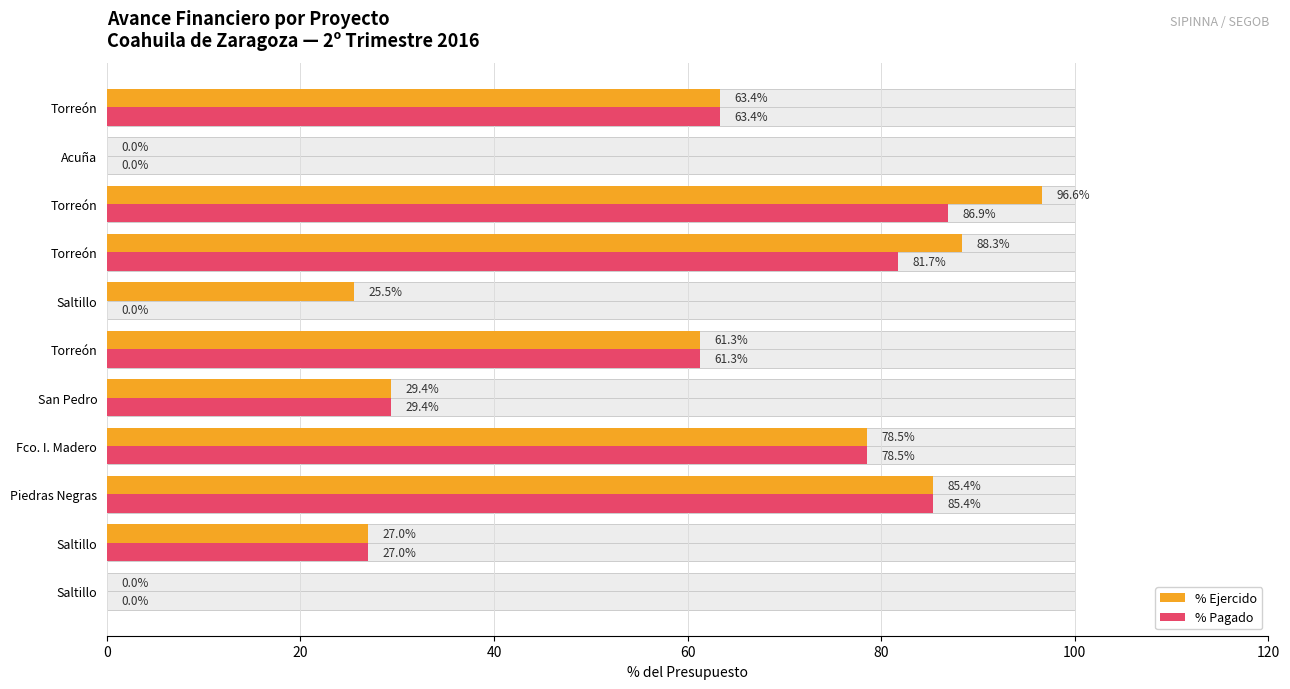

Does the chart contain any negative values?

No